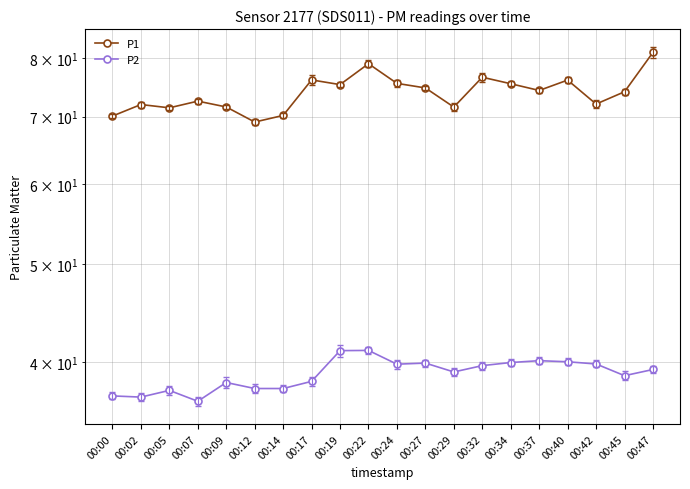

In P2, how many points are lower than both neighbors (excluding endpoints)?

5